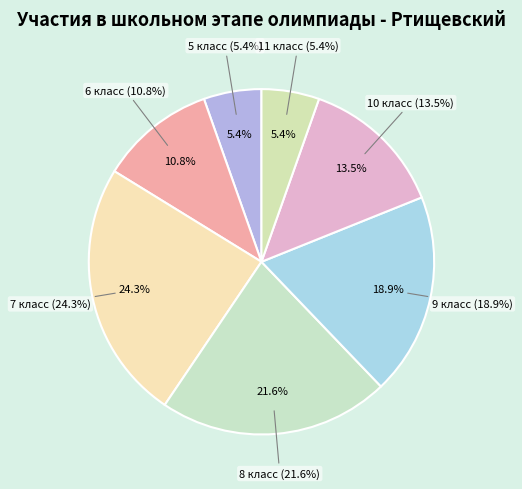

What percentage is NOT represented by 5 класс?

94.6%